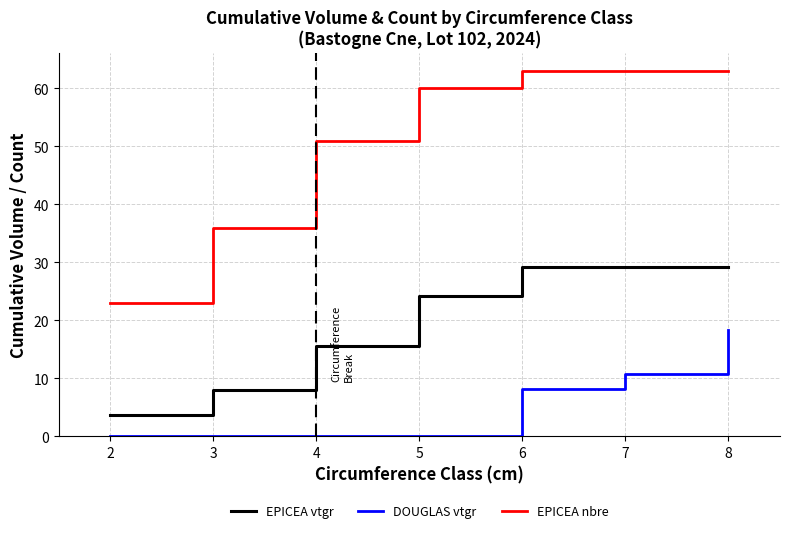

What is the greatest value displayed?

63.0